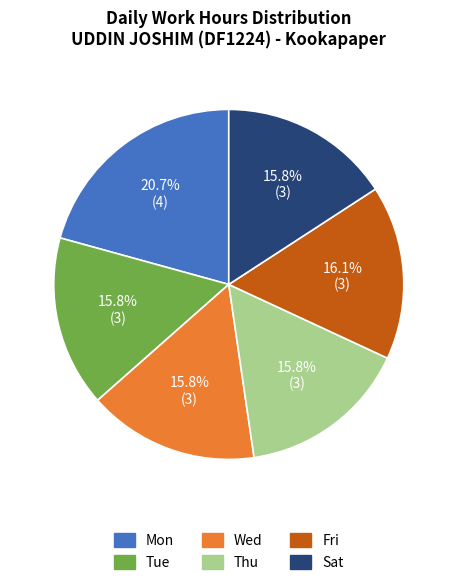

Is there any slice that represents more than half of the pie?

No